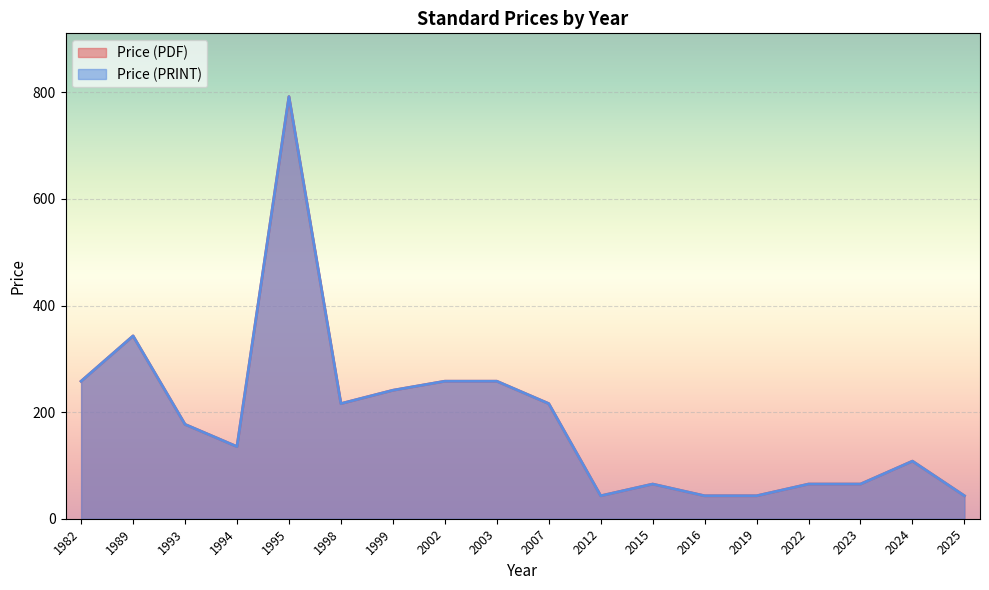

Does the chart display data point markers on the line(s)?

No